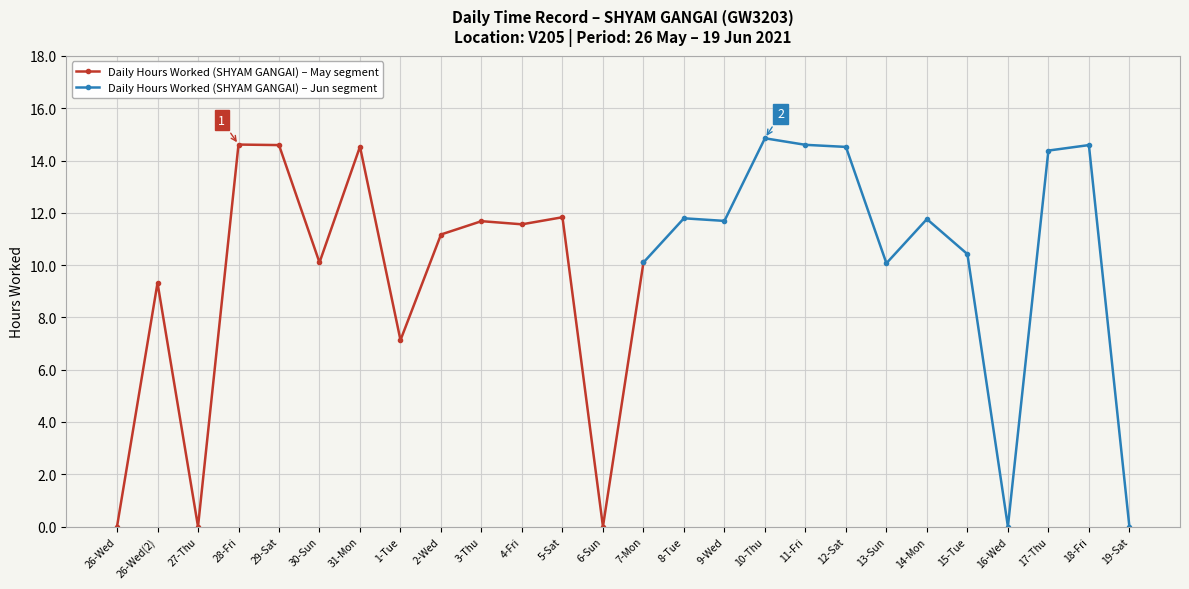

What position from the right is 10-Thu?

10